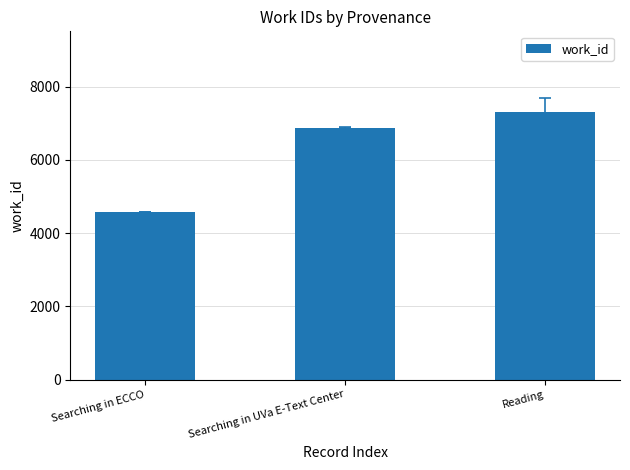

What is the change in value from Searching in ECCO to Reading?

+2738.0